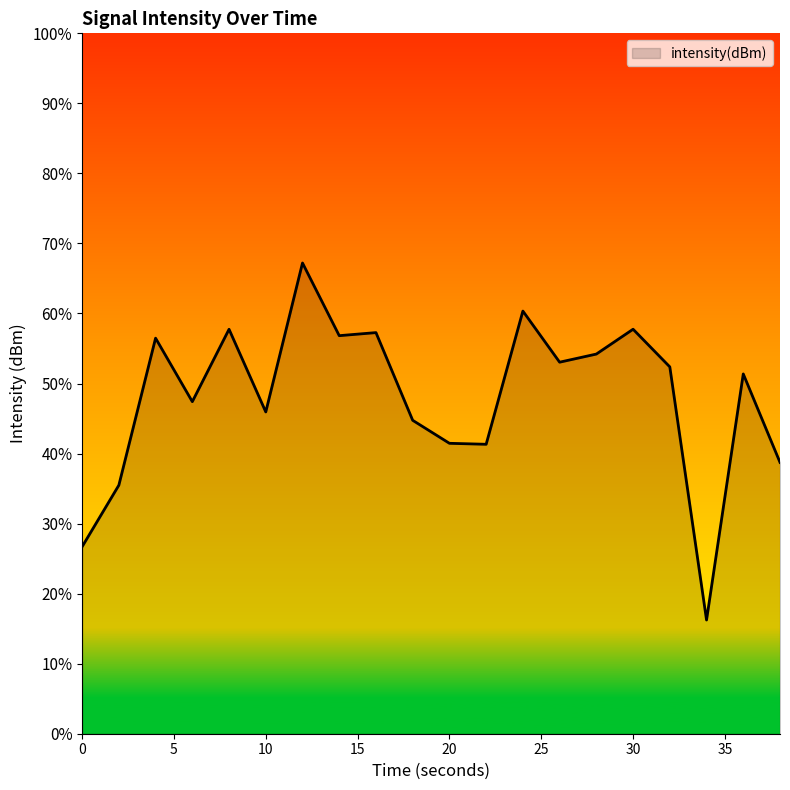

What is the greatest value displayed?

67.2